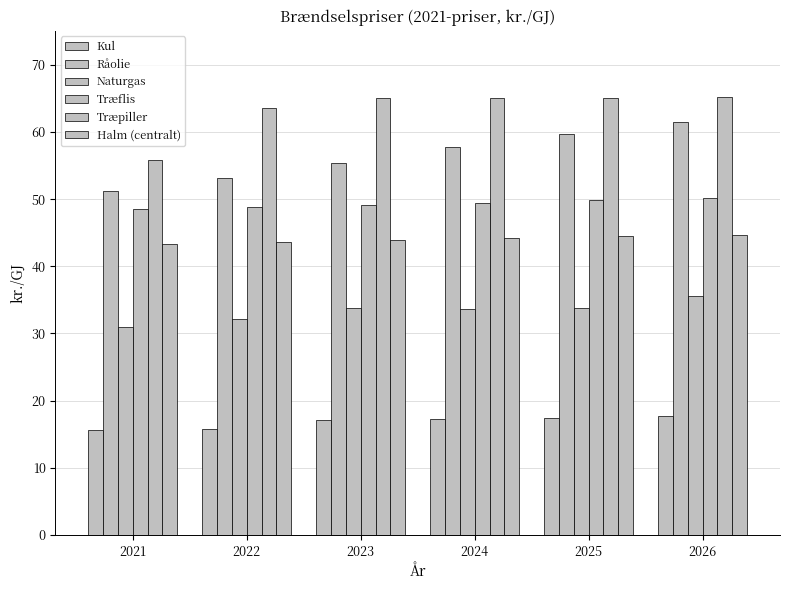

How many distinct data groups are displayed?

6